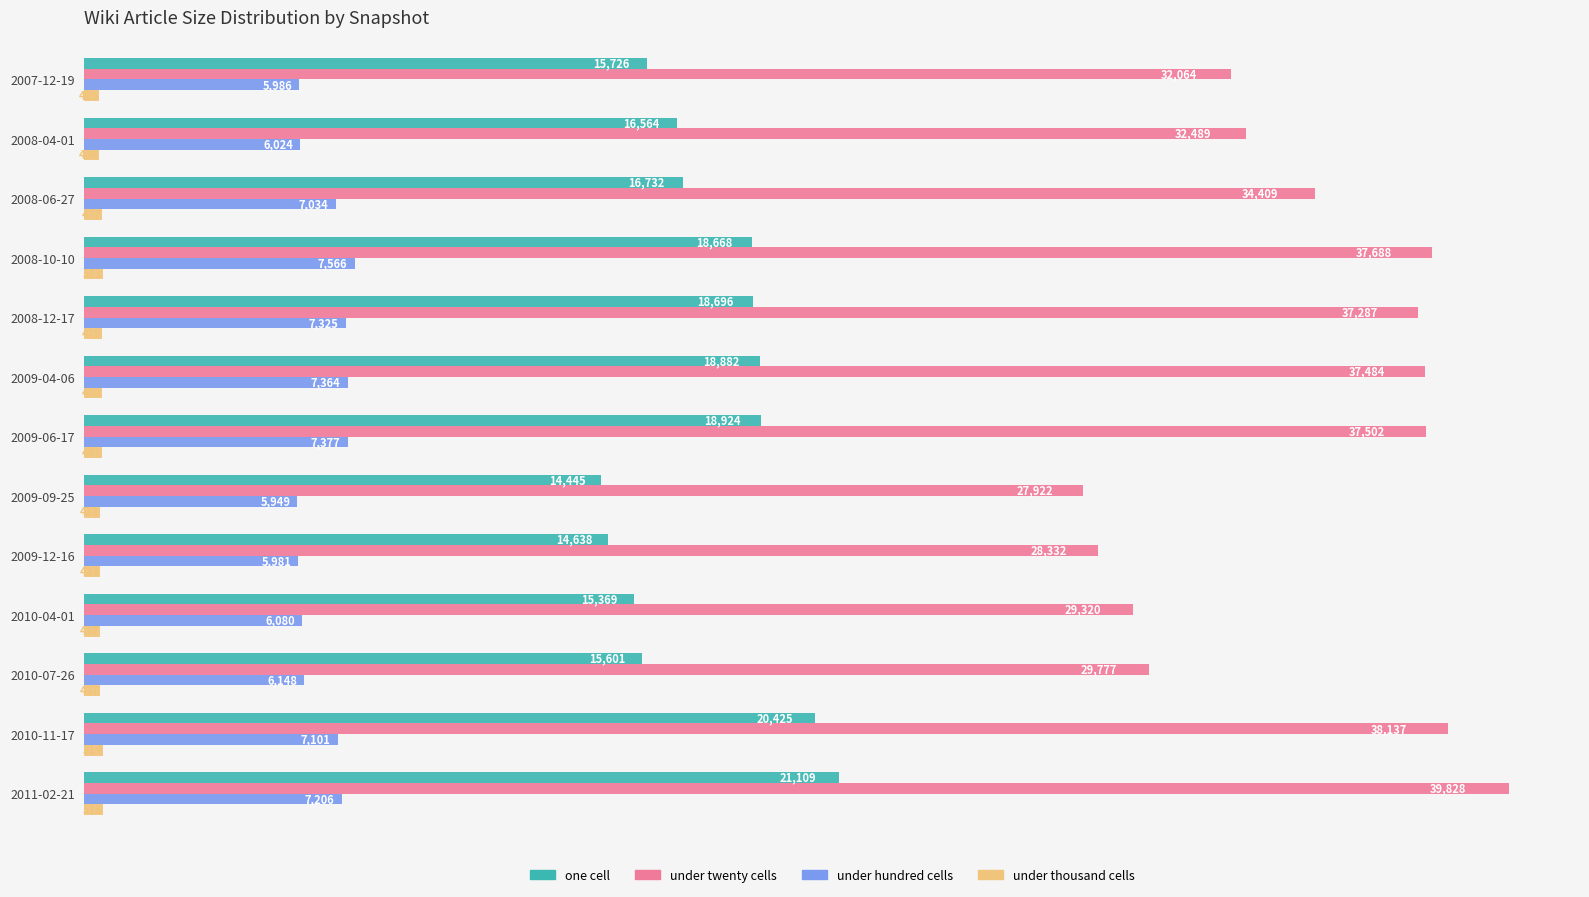

What is the sum of all under hundred cells values?

87141